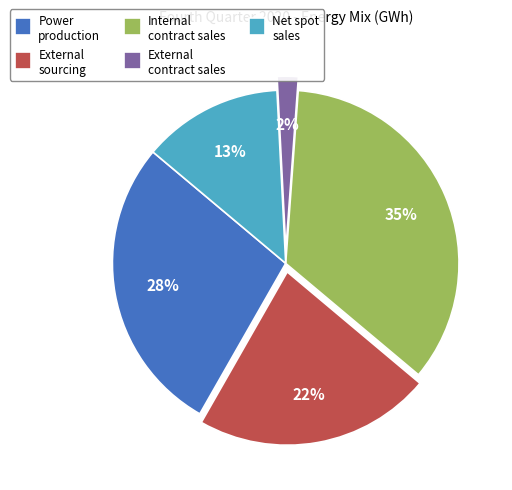

Is Power production the majority of the pie?

No